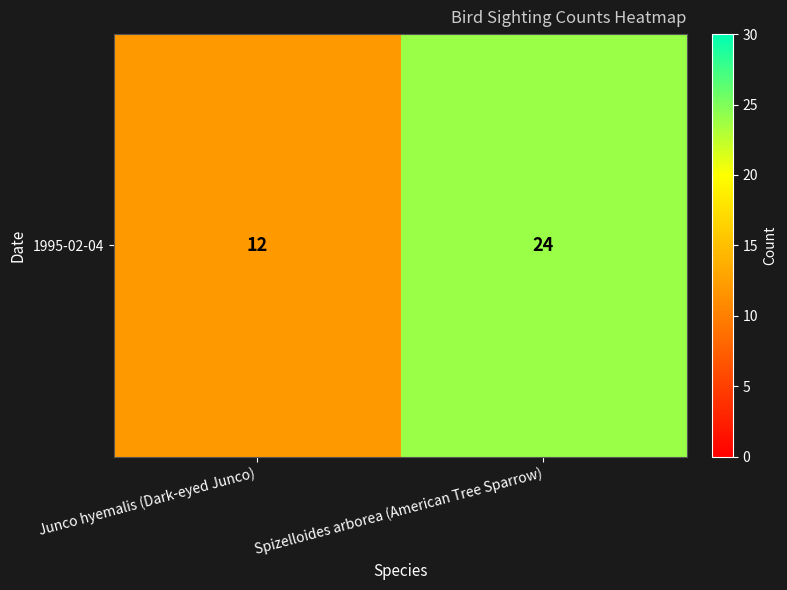

What is the difference between the values at Spizelloides arborea (American Tree Sparrow) and Junco hyemalis (Dark-eyed Junco)?

12